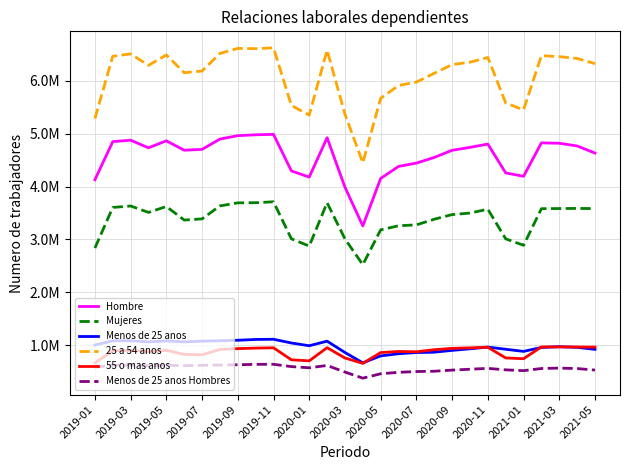

What is the maximum value shown in the chart?

6626618